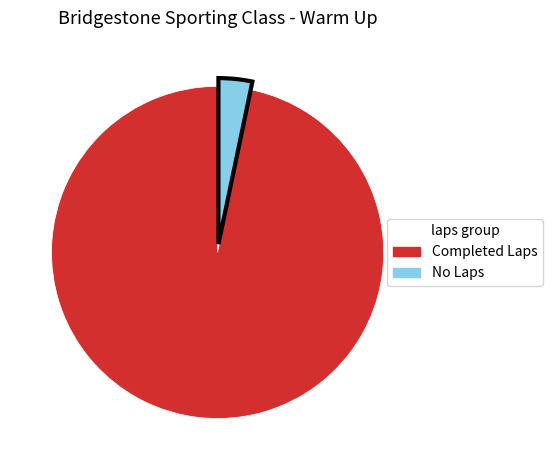

Is there any slice that represents more than half of the pie?

Yes